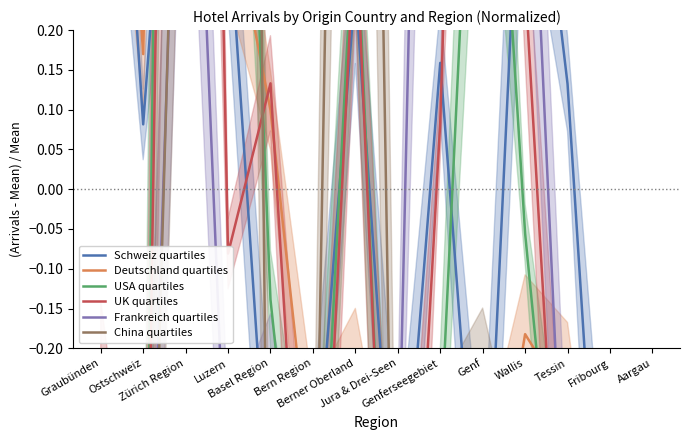

Reading left to right, list all the values displayed in this chart.

Schweiz quartiles: Graubünden=0.9	Ostschweiz=0.1	Zürich Region=0.8	Luzern=0.4	Basel Region=-0.4	Bern Region=-0.4	Berner Oberland=0.3	Jura & Drei-Seen=-0.5	Genferseegebiet=0.2	Genf=-0.5	Wallis=0.6	Tessin=0.1	Fribourg=-0.7	Aargau=-0.6
Deutschland quartiles: Graubünden=1.0	Ostschweiz=0.2	Zürich Region=2.4	Luzern=0.4	Basel Region=0.1	Bern Region=-0.4	Berner Oberland=-0.2	Jura & Drei-Seen=-0.7	Genferseegebiet=-0.4	Genf=-0.5	Wallis=-0.2	Tessin=-0.3	Fribourg=-0.8	Aargau=-0.5
USA quartiles: Graubünden=-0.4	Ostschweiz=-0.8	Zürich Region=3.4	Luzern=1.2	Basel Region=-0.1	Bern Region=-0.6	Berner Oberland=0.4	Jura & Drei-Seen=-0.9	Genferseegebiet=-0.3	Genf=0.8	Wallis=-0.1	Tessin=-0.6	Fribourg=-0.9	Aargau=-1.0
UK quartiles: Graubünden=-0.2	Ostschweiz=-0.8	Zürich Region=2.6	Luzern=-0.1	Basel Region=0.1	Bern Region=-0.7	Berner Oberland=0.3	Jura & Drei-Seen=-0.9	Genferseegebiet=0.1	Genf=1.8	Wallis=0.3	Tessin=-0.7	Fribourg=-0.9	Aargau=-0.9
Frankreich quartiles: Graubünden=-0.7	Ostschweiz=-0.8	Zürich Region=0.8	Luzern=-0.4	Basel Region=-0.3	Bern Region=-0.6	Berner Oberland=-0.4	Jura & Drei-Seen=-0.4	Genferseegebiet=2.0	Genf=2.0	Wallis=0.6	Tessin=-0.5	Fribourg=-0.6	Aargau=-0.8
China quartiles: Graubünden=-0.8	Ostschweiz=-0.9	Zürich Region=1.0	Luzern=4.2	Basel Region=-0.8	Bern Region=-0.7	Berner Oberland=2.3	Jura & Drei-Seen=-0.9	Genferseegebiet=-0.4	Genf=-0.2	Wallis=-0.6	Tessin=-0.7	Fribourg=-0.9	Aargau=-0.6